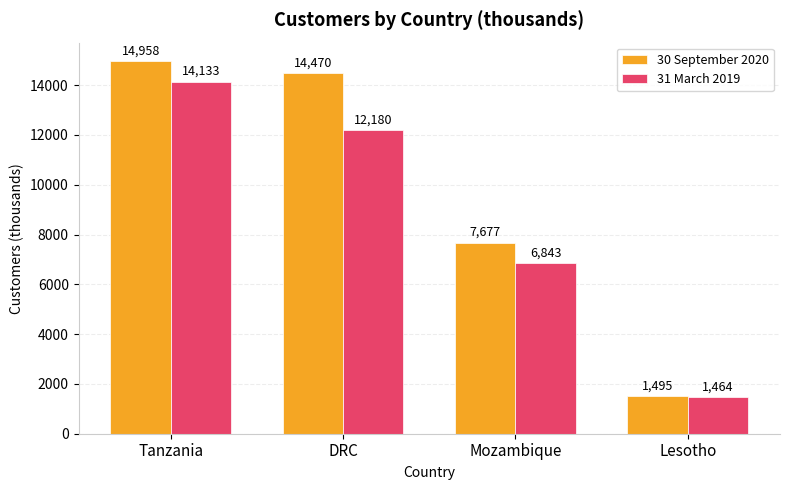

Where is 30 September 2020 nearest to the value 8226?

Mozambique